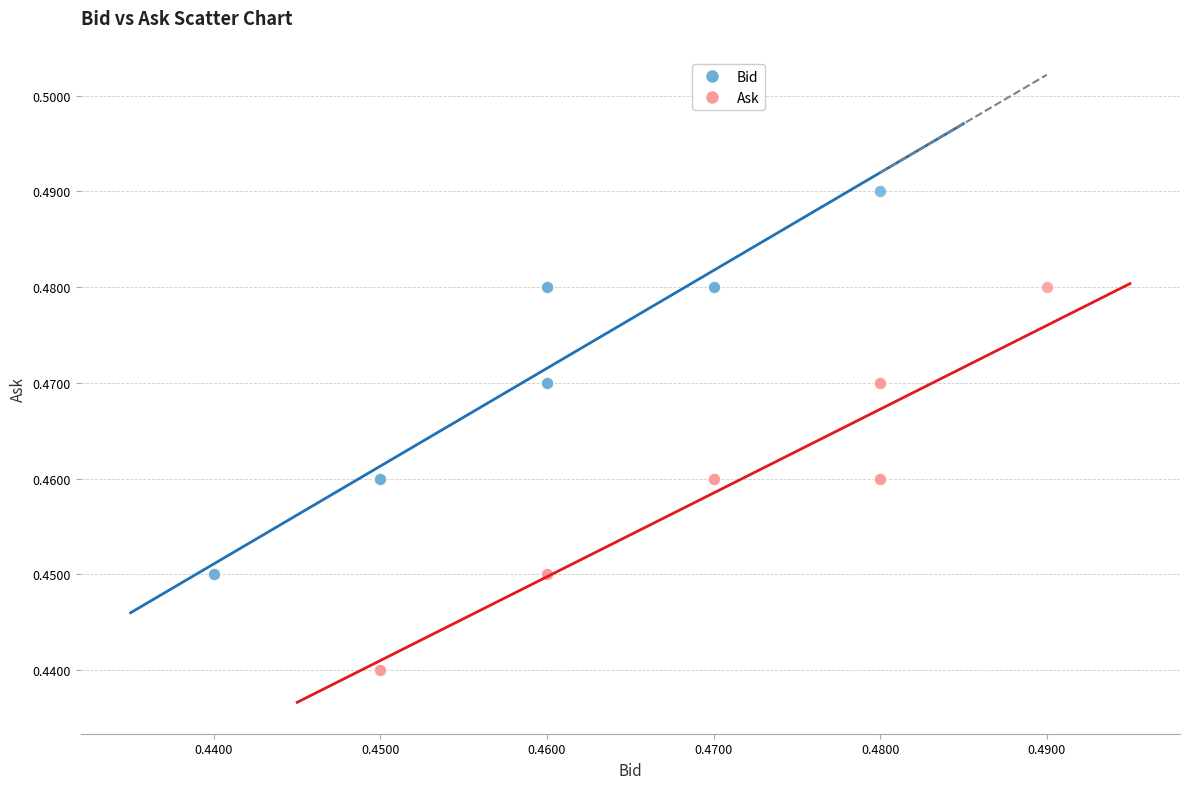

Which series contains the lowest Y value?

Ask